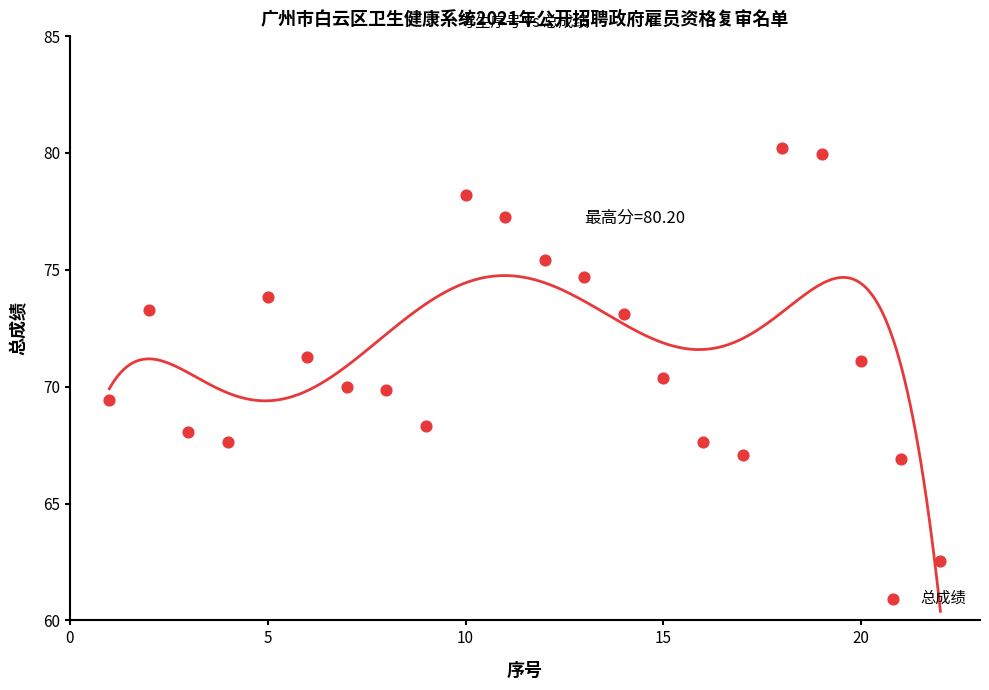

What is the range of X values (max minus min)?

21.0